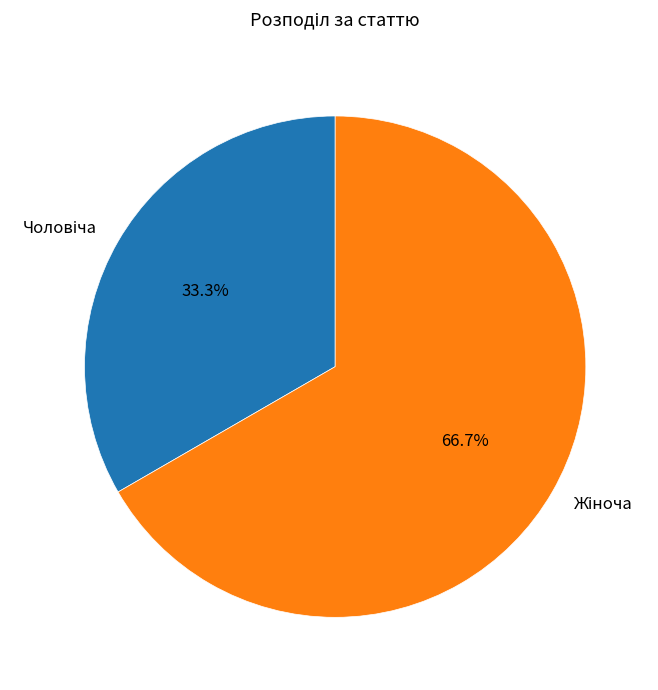

Does any single category account for the majority?

Yes